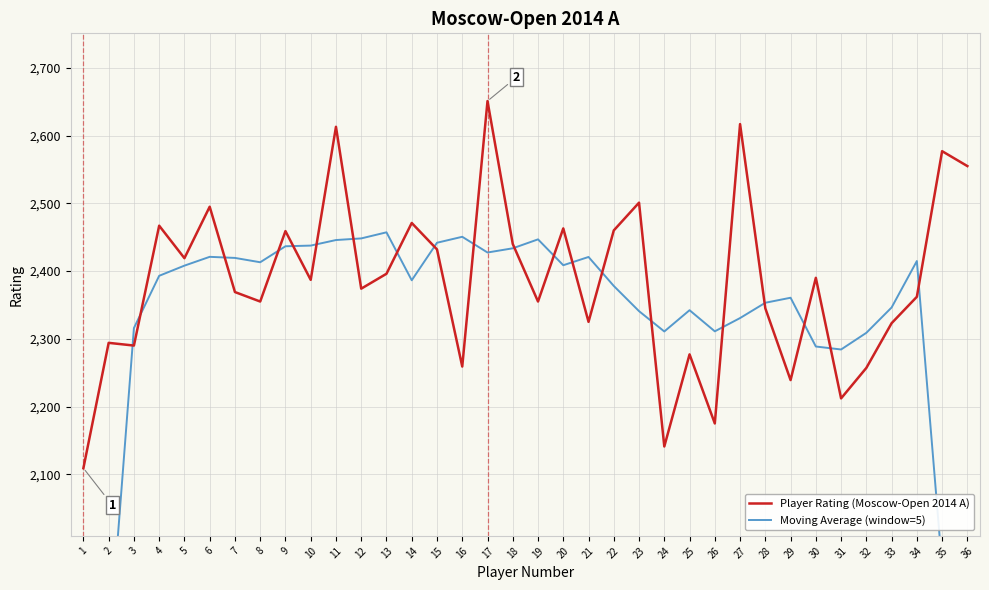

At which category is the sum across all series the highest?

17